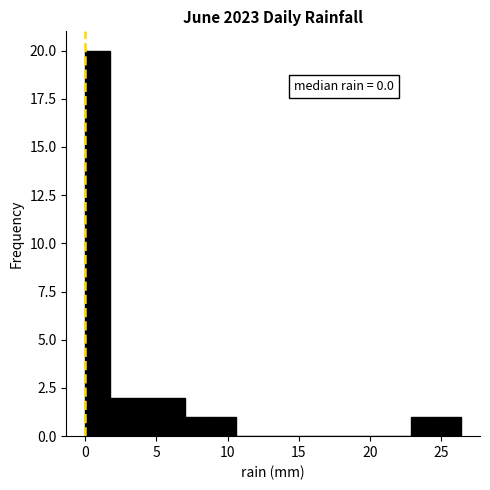

Read against the x-axis, roughly where is the centre of the tallest bar?

1.0